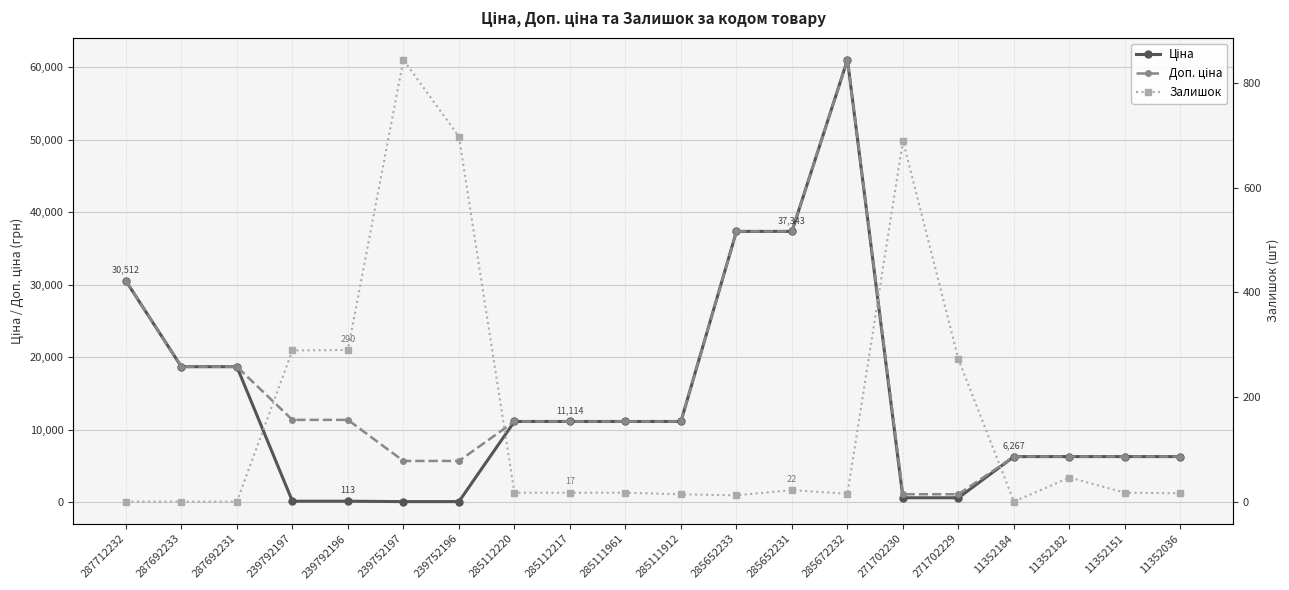

What position from the left is 239752197?

6